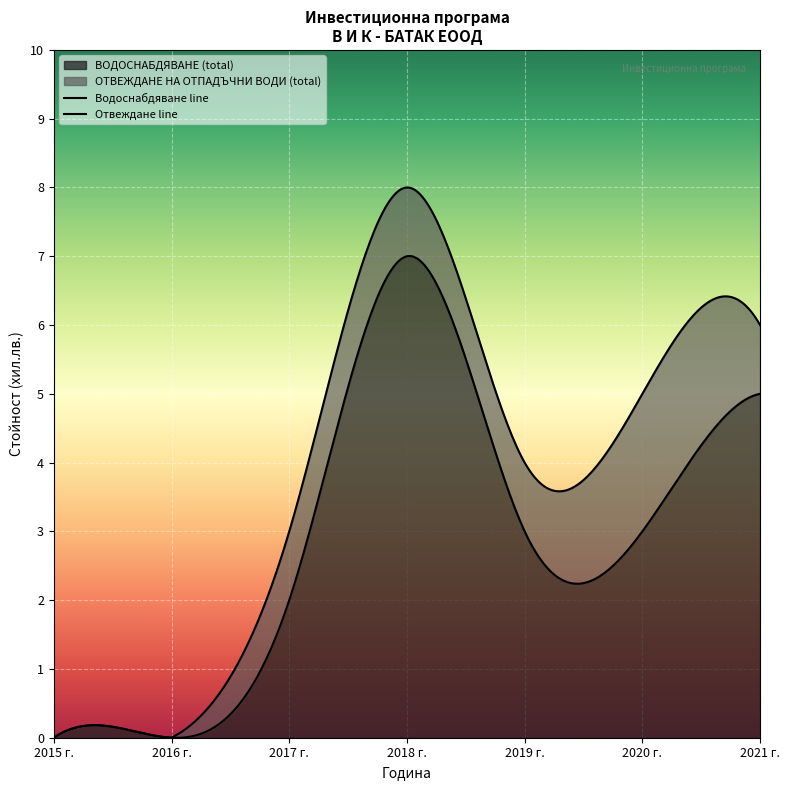

True or false: 2016 and 2015 intersect in this chart.

False